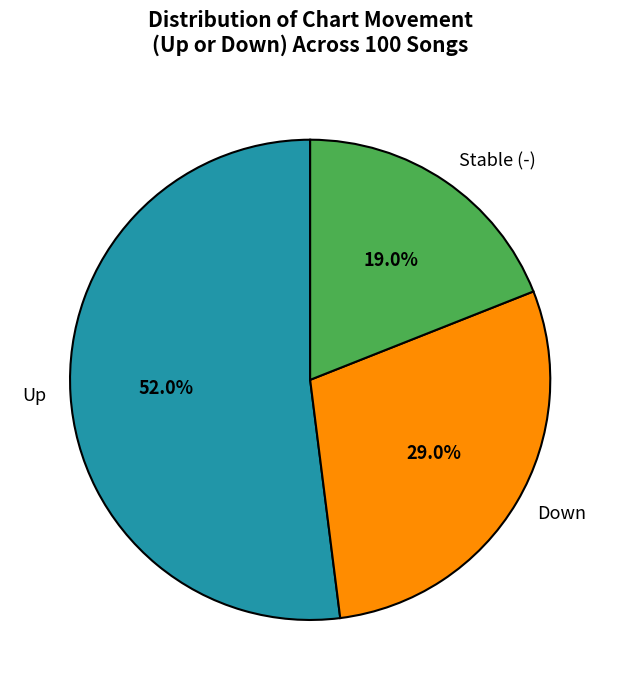

What is the smallest slice in the pie chart?

Stable (-)